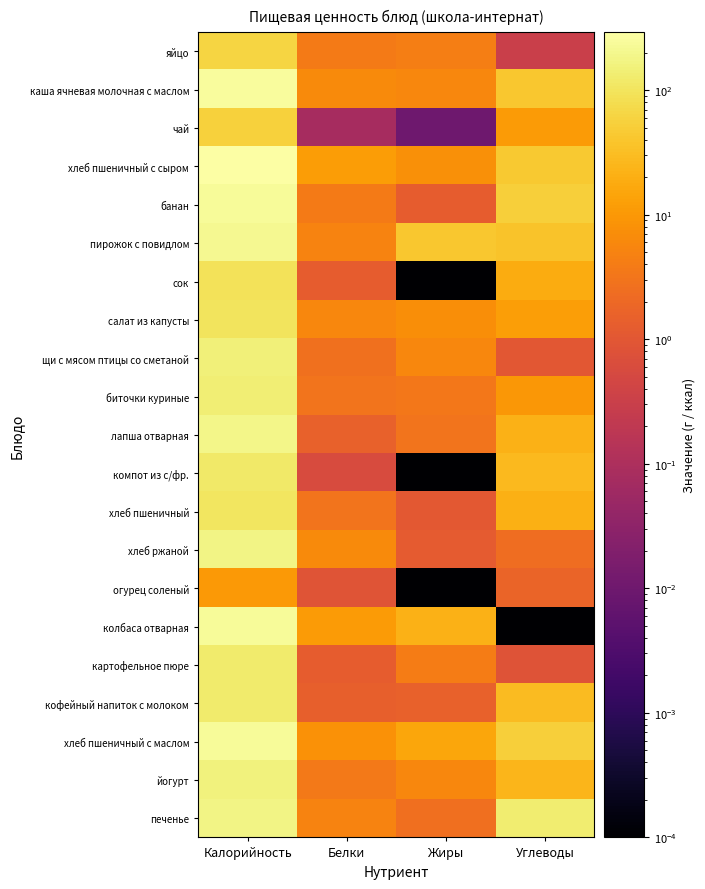

Reading right to left, list all the values displayed in this chart.

яйцо: Углеводы=0.3	Жиры=4.3	Белки=3.9	Калорийность=62.8
каша ячневая молочная с маслом: Углеводы=41.1	Жиры=5.7	Белки=6.4	Калорийность=249.4
чай: Углеводы=11.0	Жиры=0.0	Белки=0.1	Калорийность=56.9
хлеб пшеничный с сыром: Углеводы=43.3	Жиры=7.5	Белки=11.4	Калорийность=291.8
банан: Углеводы=52.5	Жиры=1.2	Белки=3.8	Калорийность=240.0
пирожок с повидлом: Углеводы=38.1	Жиры=42.0	Белки=5.0	Калорийность=212.8
сок: Углеводы=18.1	Жиры=0.0	Белки=1.2	Калорийность=95.0
салат из капусты: Углеводы=12.5	Жиры=7.4	Белки=5.6	Калорийность=102.1
щи с мясом птицы со сметаной: Углеводы=1.0	Жиры=5.8	Белки=2.7	Калорийность=148.1
биточки куриные: Углеводы=9.9	Жиры=3.5	Белки=3.0	Калорийность=142.0
лапша отварная: Углеводы=21.6	Жиры=3.0	Белки=1.5	Калорийность=193.5
компот из с/фр.: Углеводы=28.2	Жиры=0.0	Белки=0.6	Калорийность=116.0
хлеб пшеничный: Углеводы=20.9	Жиры=1.1	Белки=3.1	Калорийность=107.2
хлеб ржаной: Углеводы=2.4	Жиры=1.2	Белки=6.6	Калорийность=181.0
огурец соленый: Углеводы=1.6	Жиры=0.0	Белки=0.9	Калорийность=10.5
колбаса отварная: Углеводы=0.0	Жиры=22.5	Белки=11.1	Калорийность=243.0
картофельное пюре: Углеводы=0.8	Жиры=4.1	Белки=1.2	Калорийность=128.3
кофейный напиток с молоком: Углеводы=28.9	Жиры=1.5	Белки=1.4	Калорийность=126.9
хлеб пшеничный с маслом: Углеводы=51.4	Жиры=15.3	Белки=8.1	Калорийность=237.2
йогурт: Углеводы=24.0	Жиры=5.8	Белки=3.6	Калорийность=162.0
печенье: Углеводы=129.8	Жиры=2.6	Белки=5.3	Калорийность=183.0